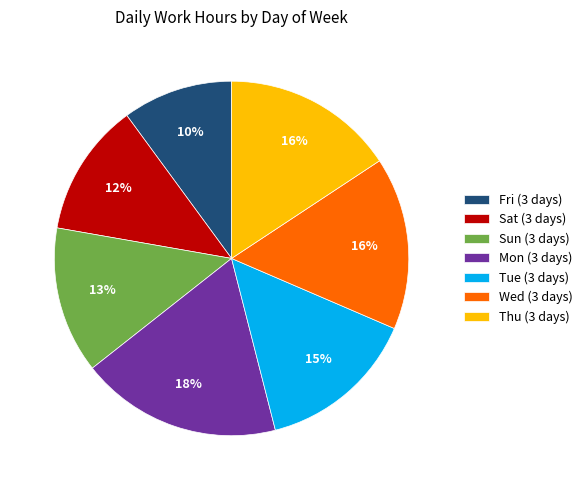

Is it true that Mon (3 days) is 30% of the pie?

False